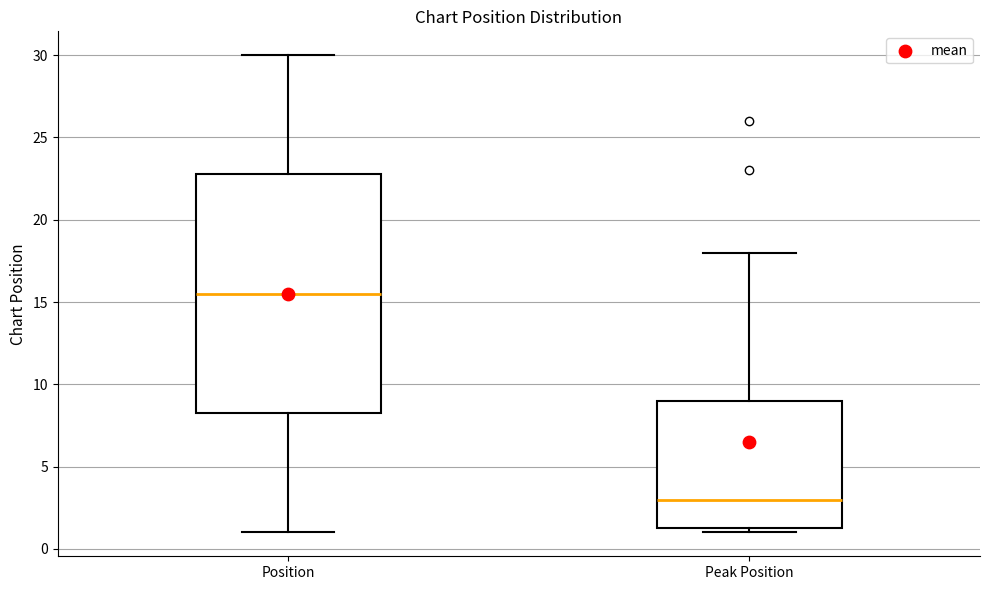

Reading left to right, transcribe this box plot: for each box, give where its median line is, the range the box spans, and where its two whiskers end, as read against the y-axis. The values are not printed on the chart, so give them approximately, as read against the axis.

Position: median 15.5, box 8.5 to 23.0, whiskers 1.0 to 30.0
Peak Position: median 3.0, box 1.5 to 9.0, whiskers 1.0 to 18.0